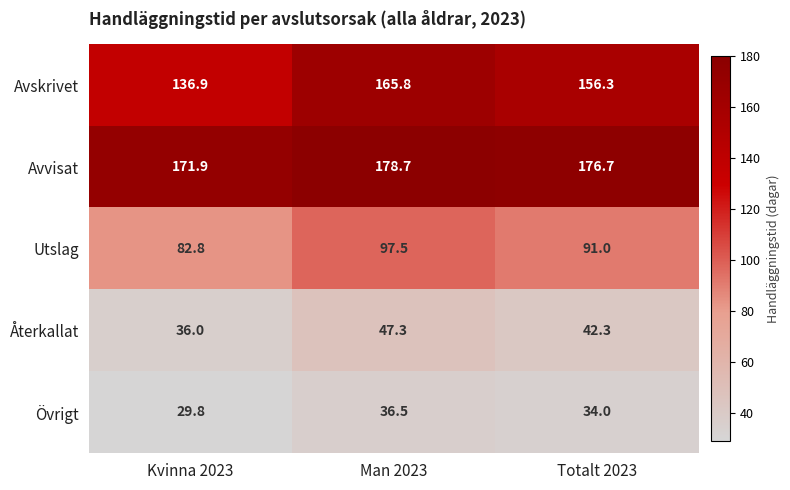

What is the difference between the maximum and minimum values in the Utslag series?

14.7